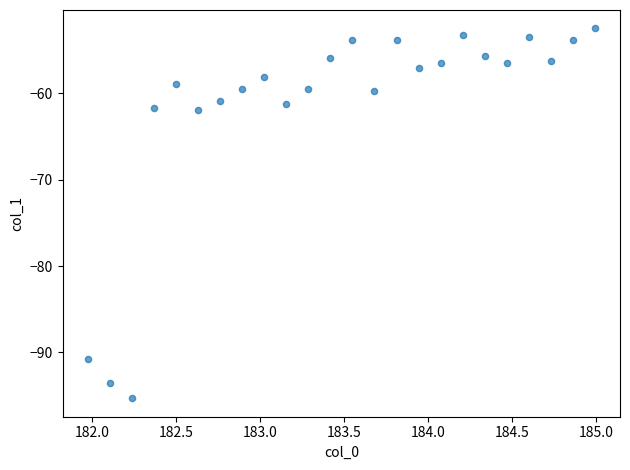

What is the range of Y values (max minus min)?

42.8